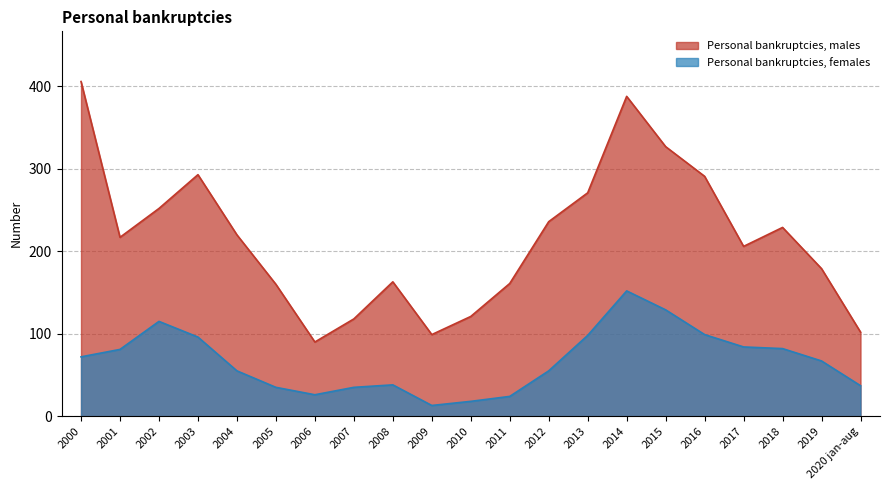

Rank the categories by Personal bankruptcies, females value from highest to lowest.

2014, 2015, 2002, 2016, 2013, 2003, 2017, 2018, 2001, 2000, 2019, 2004, 2012, 2008, 2020 jan-aug, 2005, 2007, 2006, 2011, 2010, 2009